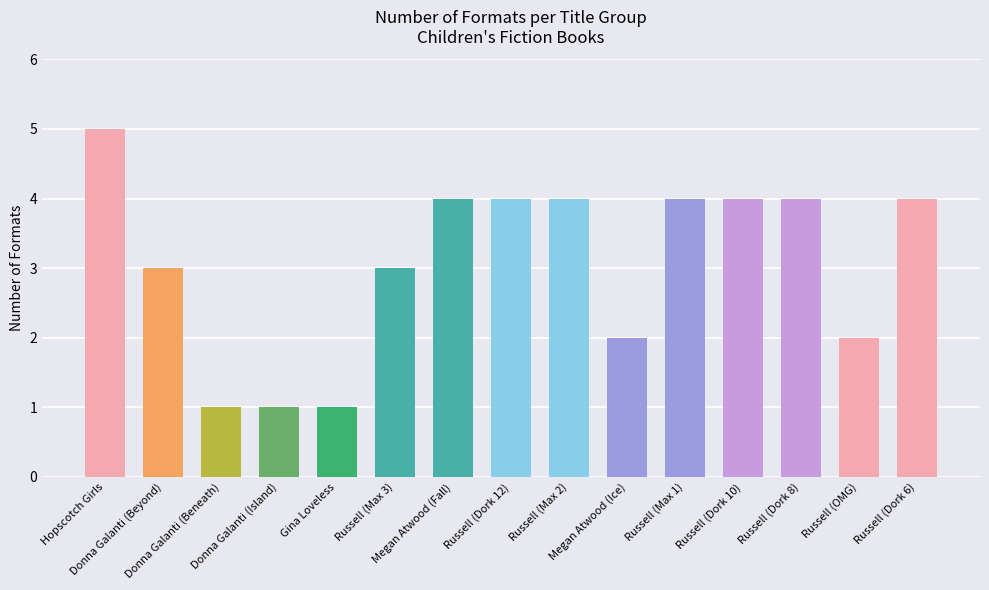

The chart shows a value of 1 at Gina Loveless. True or false?

True